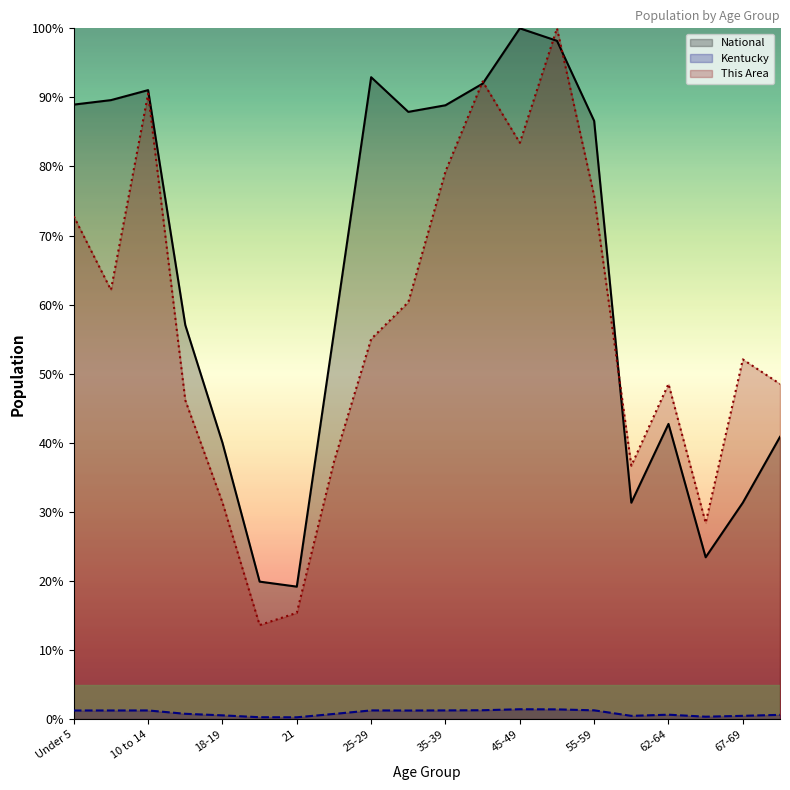

Where is This Area nearest to the value 56?

25-29